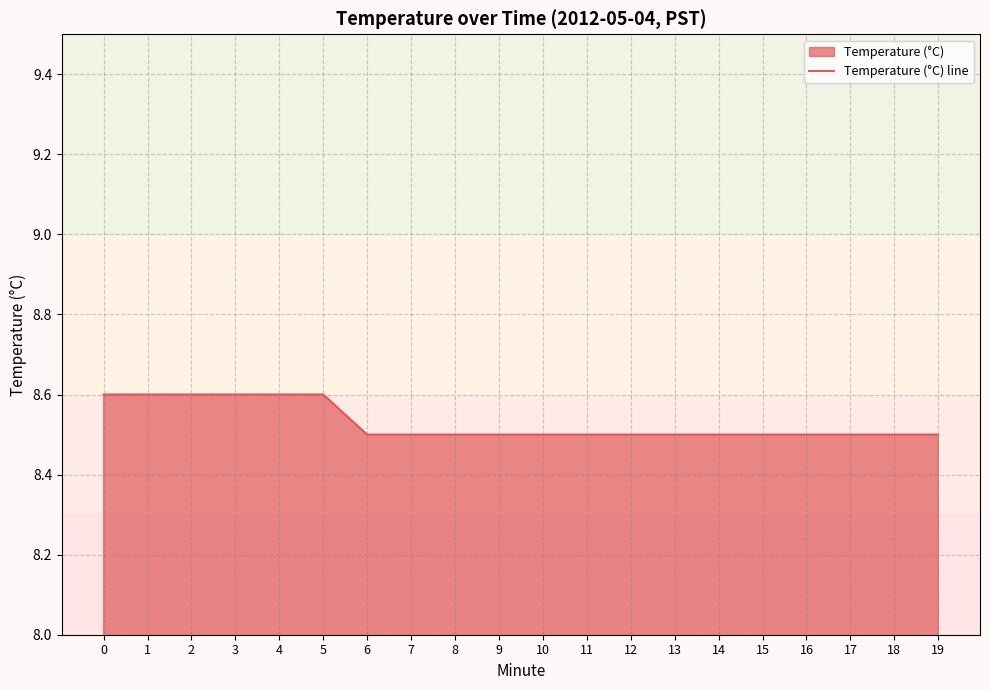

What is the ratio of the value at 15 to the value at 8?

1.0